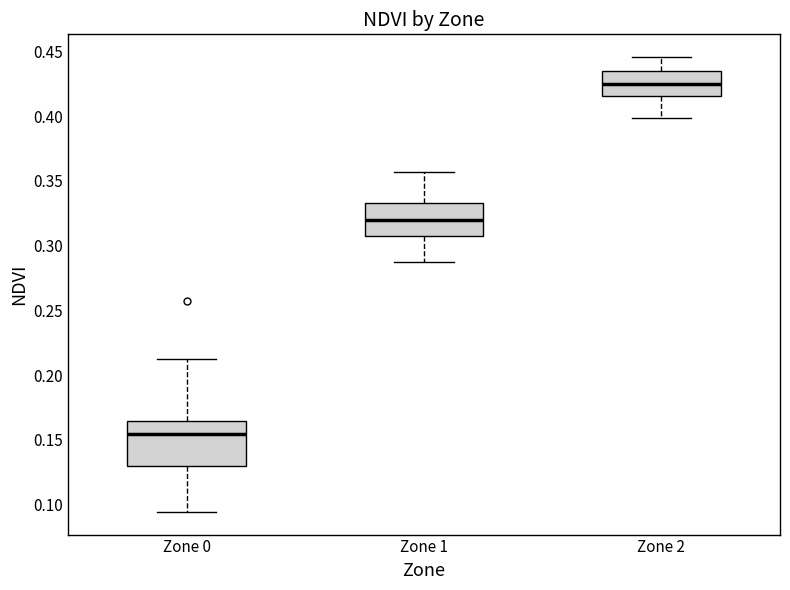

Which box has the highest median line?

Zone 2